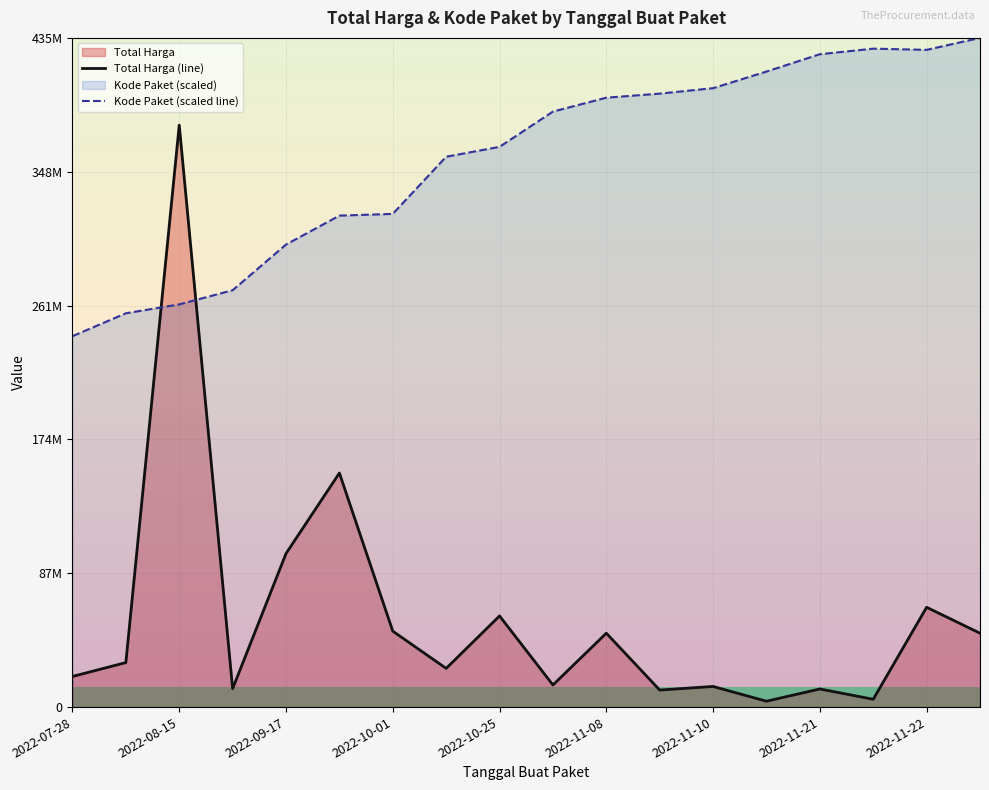

After their last crossing, which series has the higher values: Kode Paket (scaled line) or Total Harga (line)?

Kode Paket (scaled line)